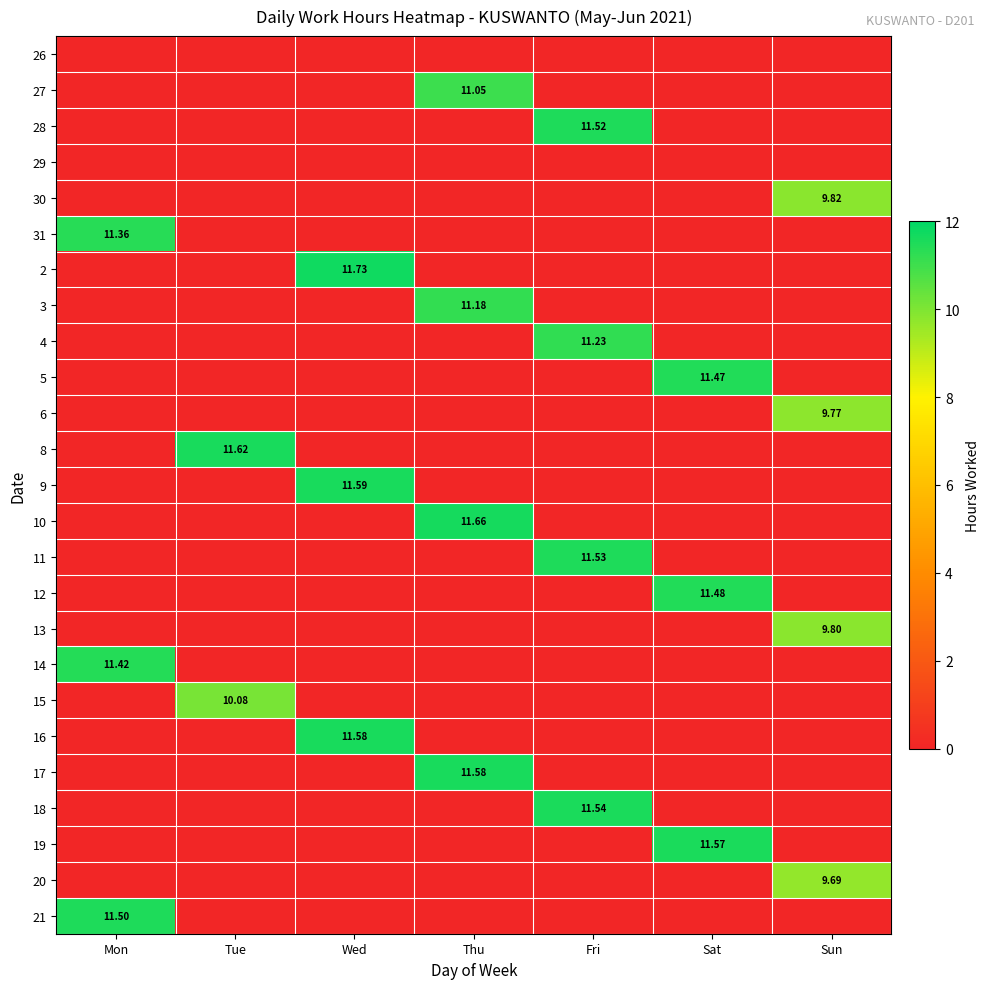

What is the spread (max minus min) of values at Fri?

11.5